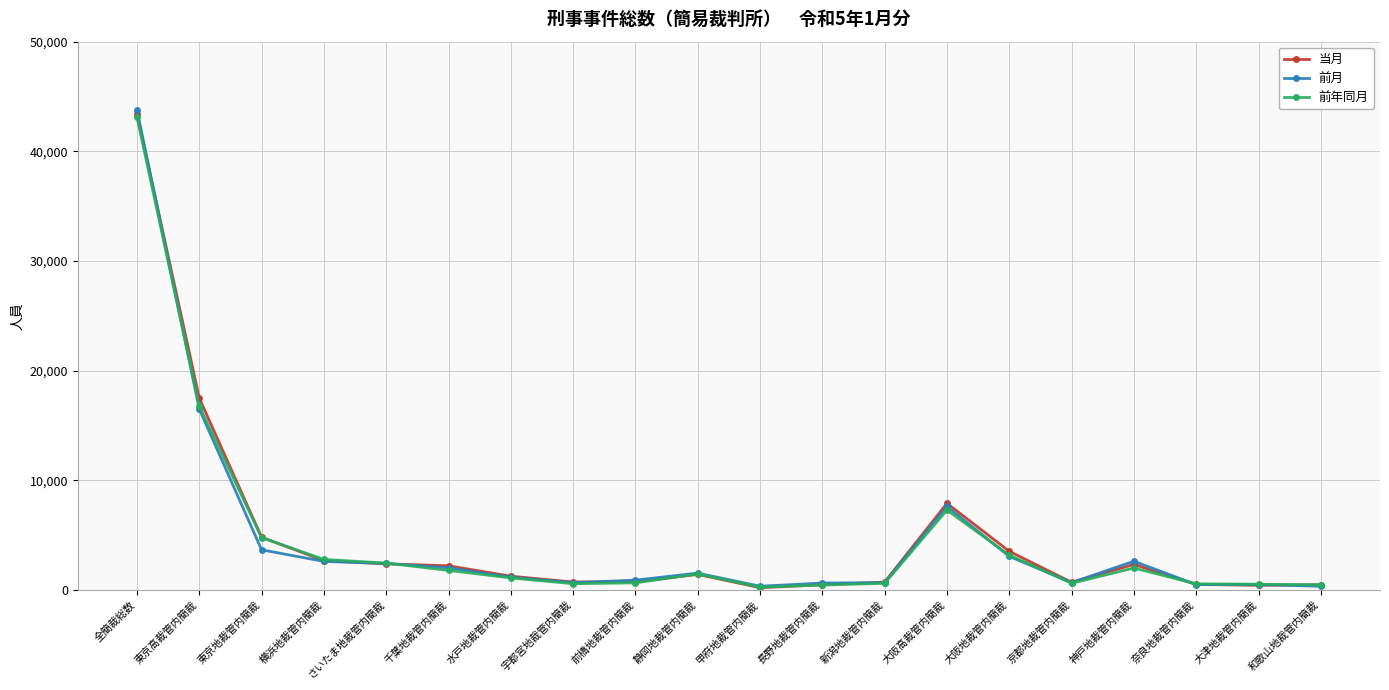

How many data points does each series have?

20